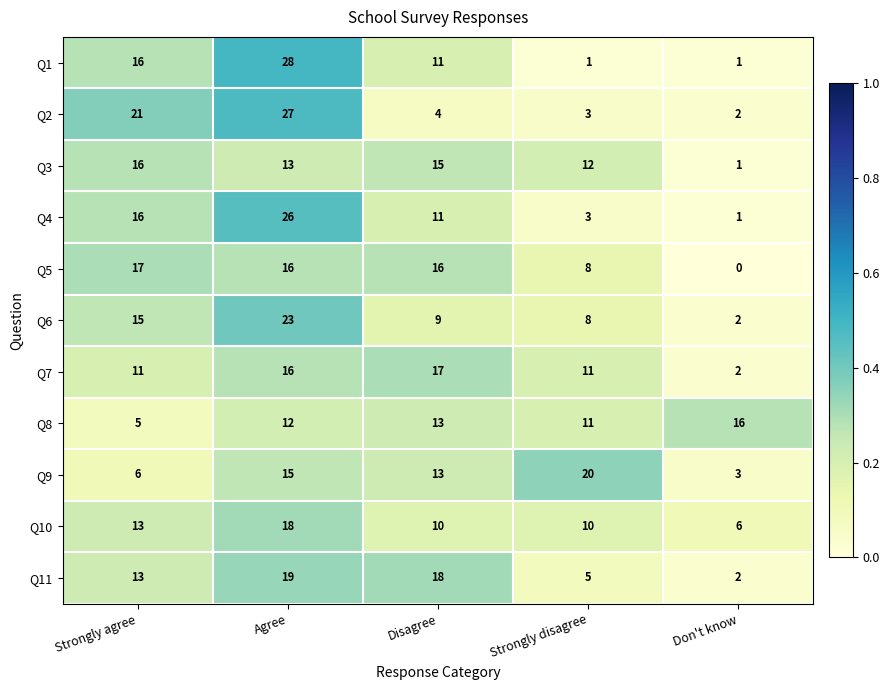

Which category has the highest value across all series?

Agree